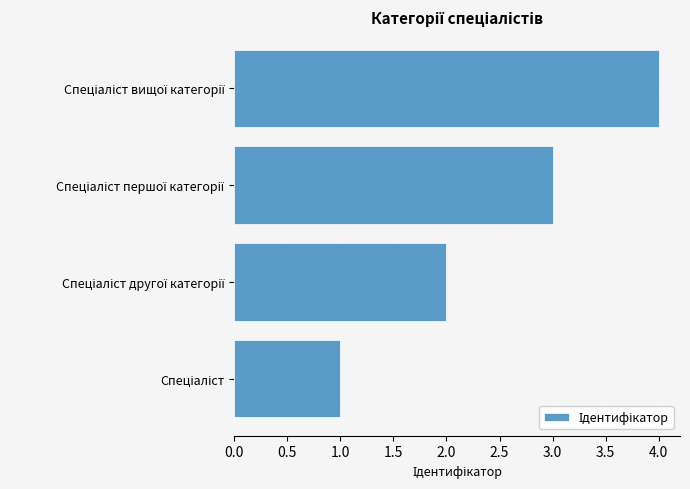

What is the greatest value displayed?

4